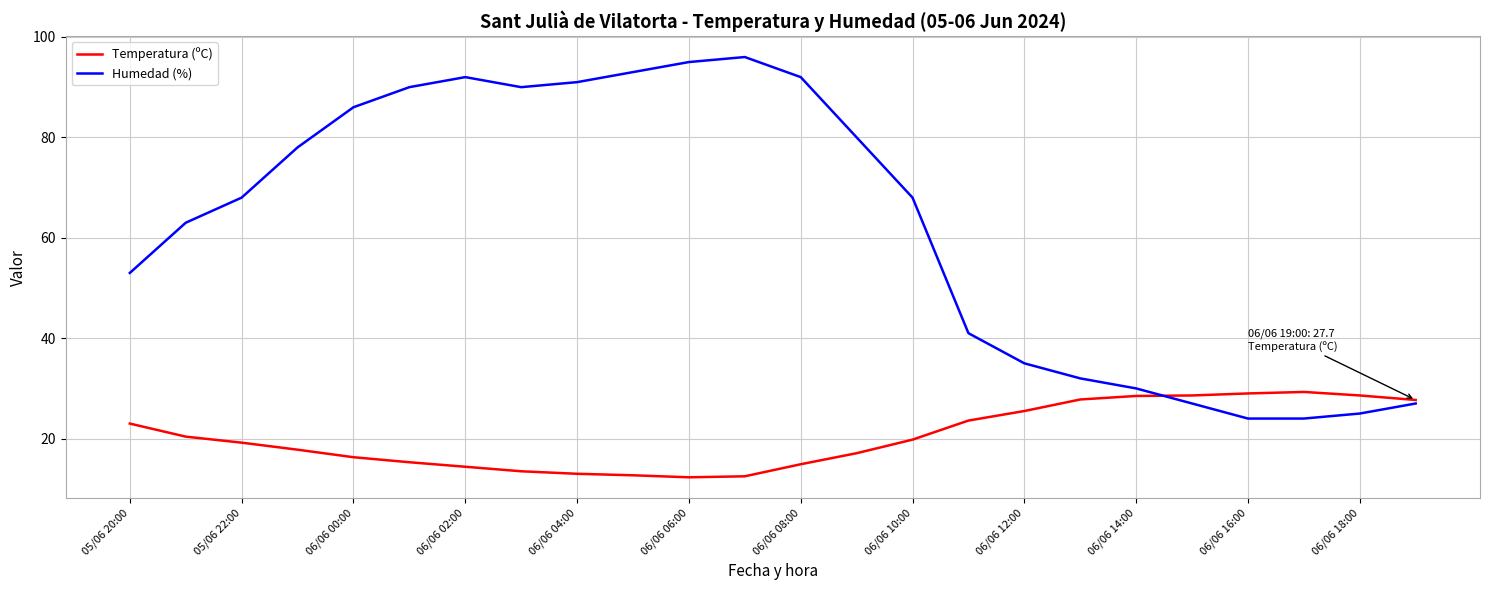

Which series has the largest total across all categories?

Humedad (%)